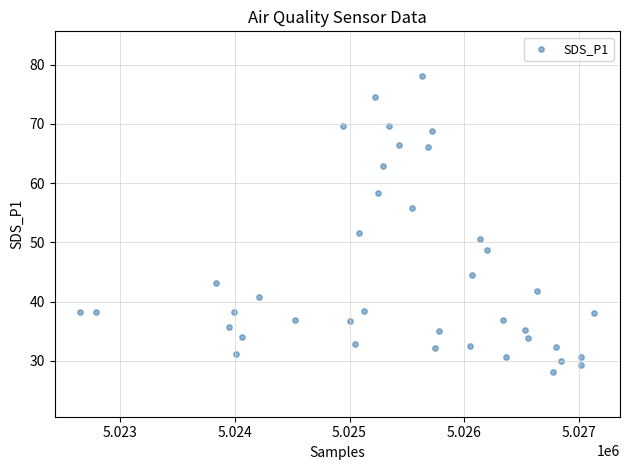

What Y value in the scatter plot is closest to 53?

51.6